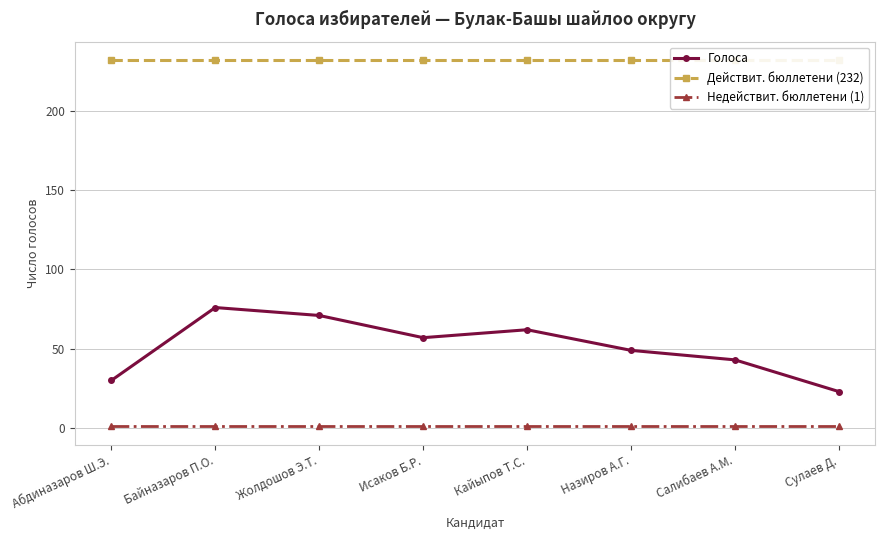

List the labels in order of Недействит. бюллетени (1) value, largest first.

Абдиназаров Ш.Э., Байназаров П.О., Жолдошов Э.Т., Исаков Б.Р., Кайыпов Т.С., Назиров А.Г., Салибаев А.М., Сулаев Д.